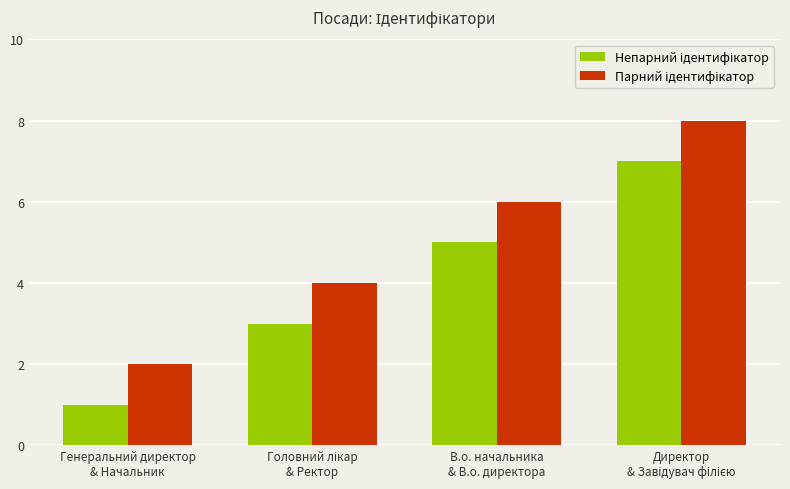

What is the maximum value shown in the chart?

8